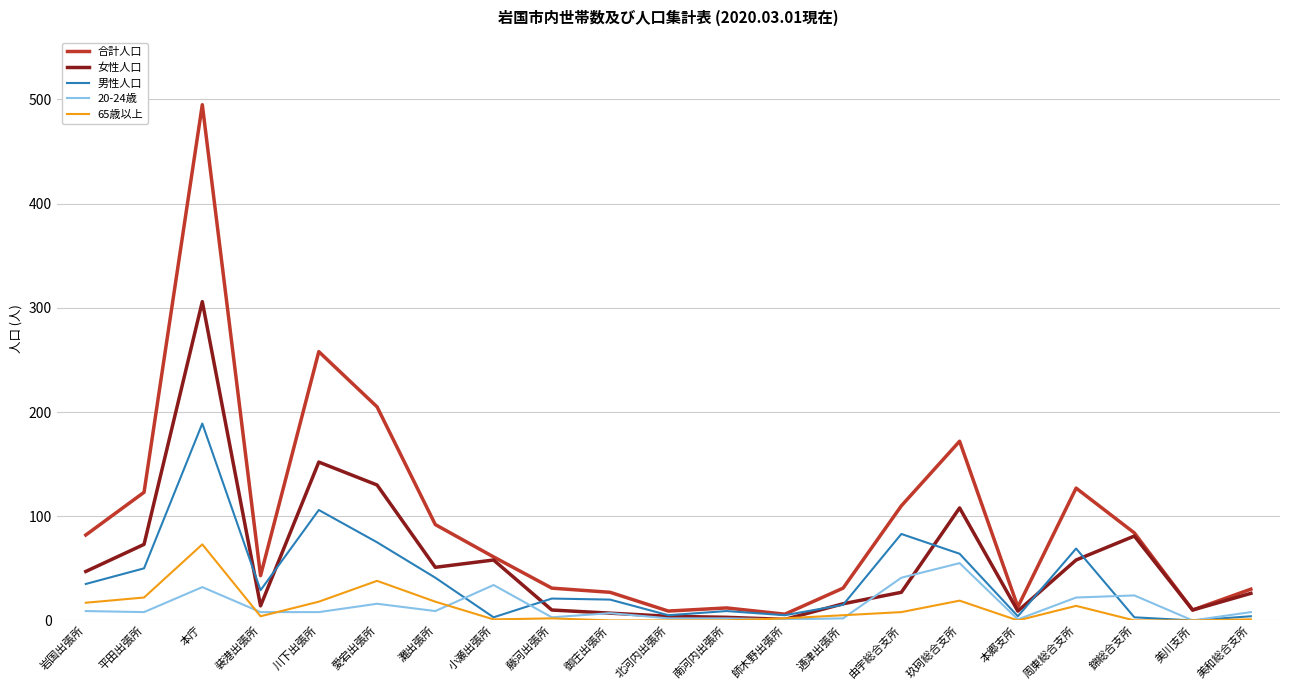

What is the maximum value shown in the chart?

495